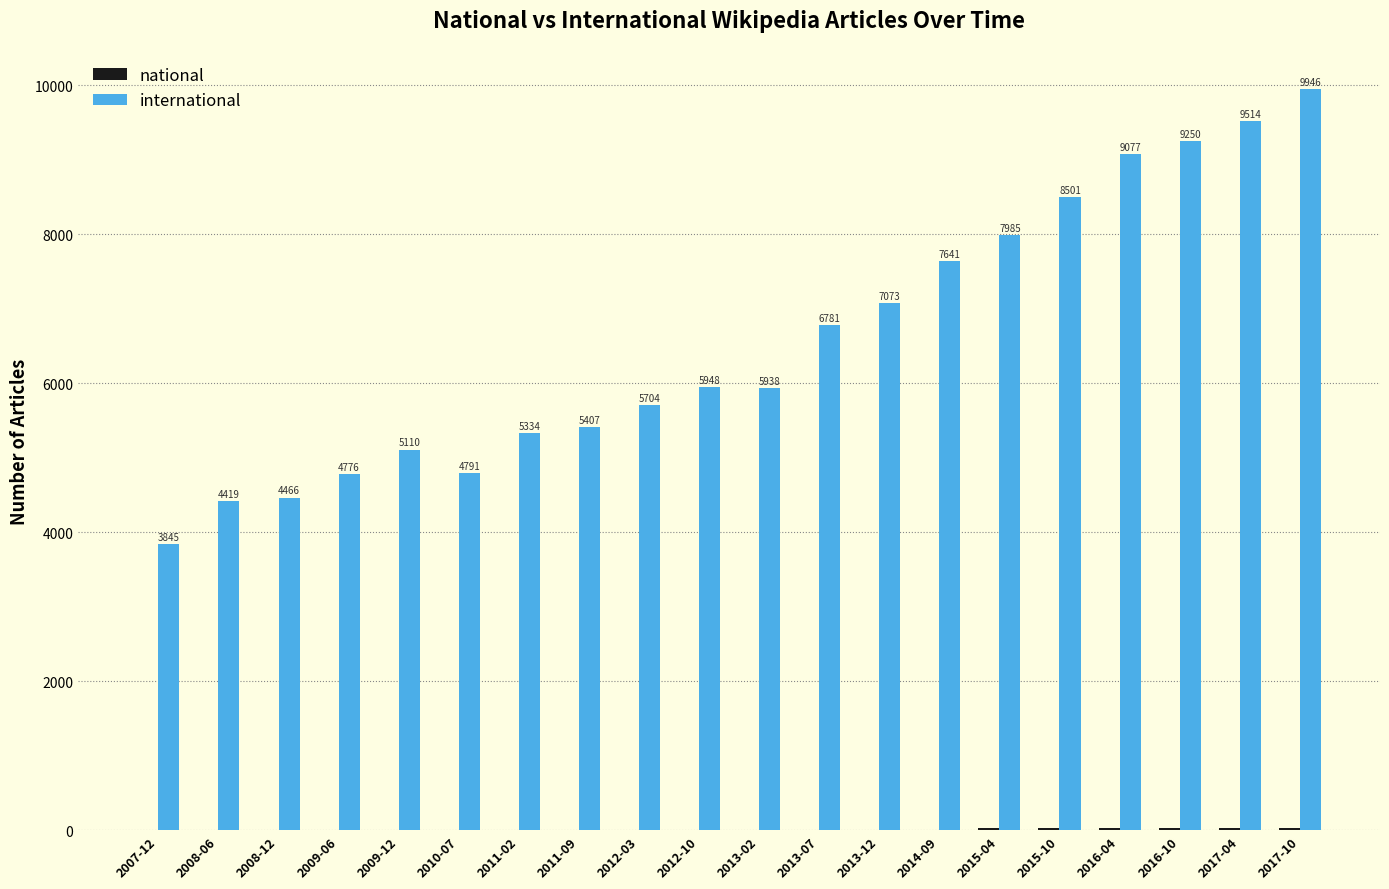

Count the number of categories in the chart.

20